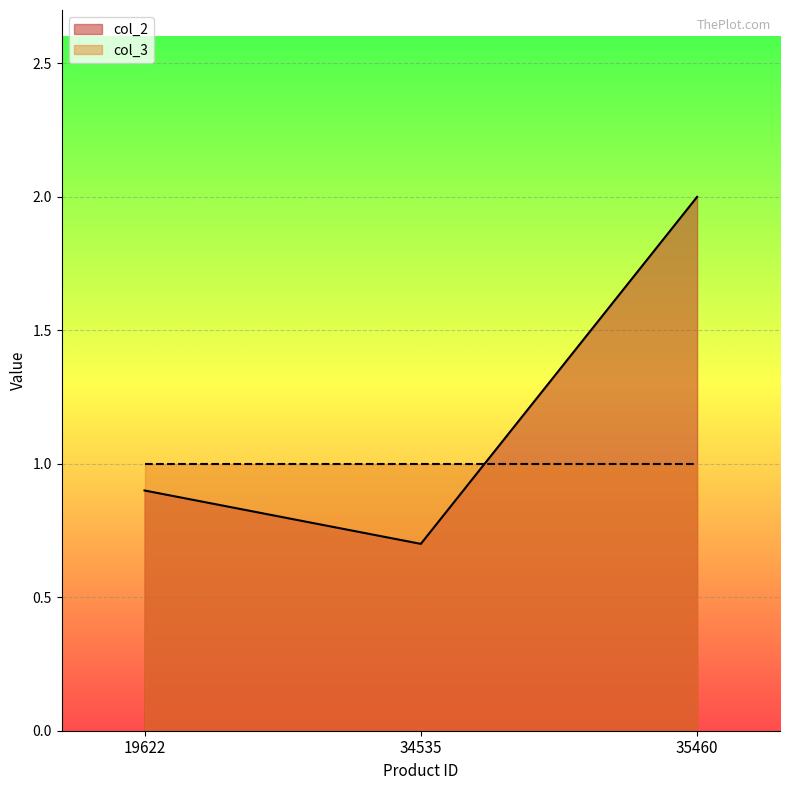

Between 19622 and 35460, which is larger?

35460